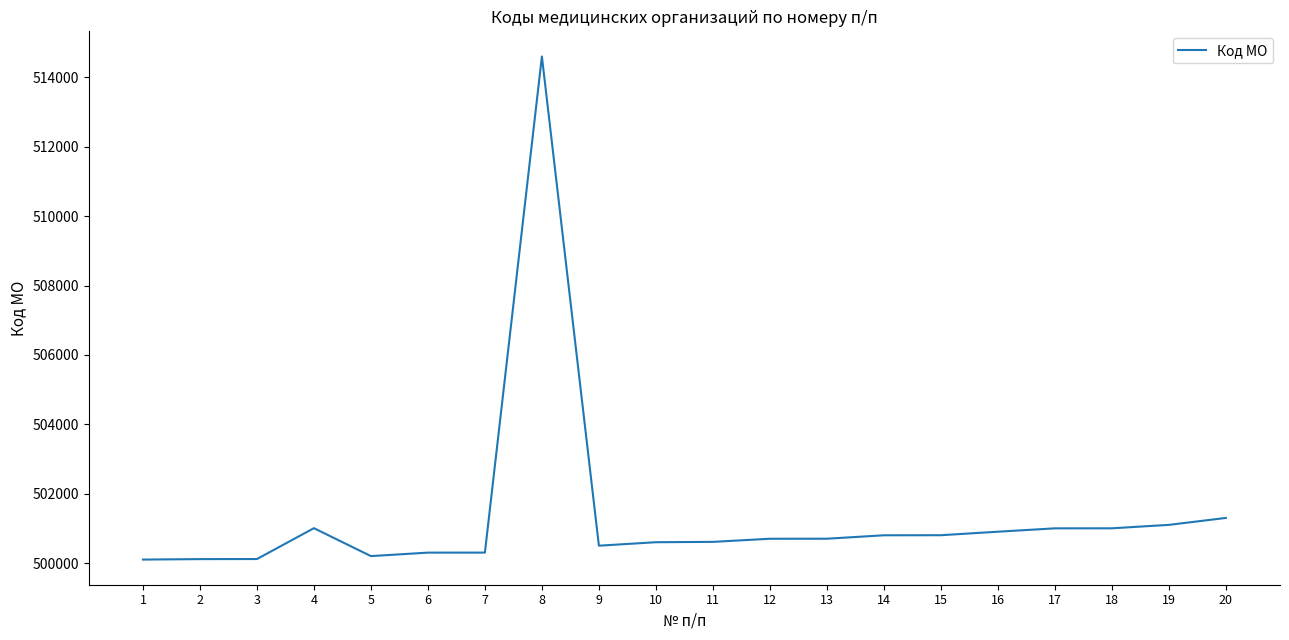

What is the maximum value shown in the chart?

514601